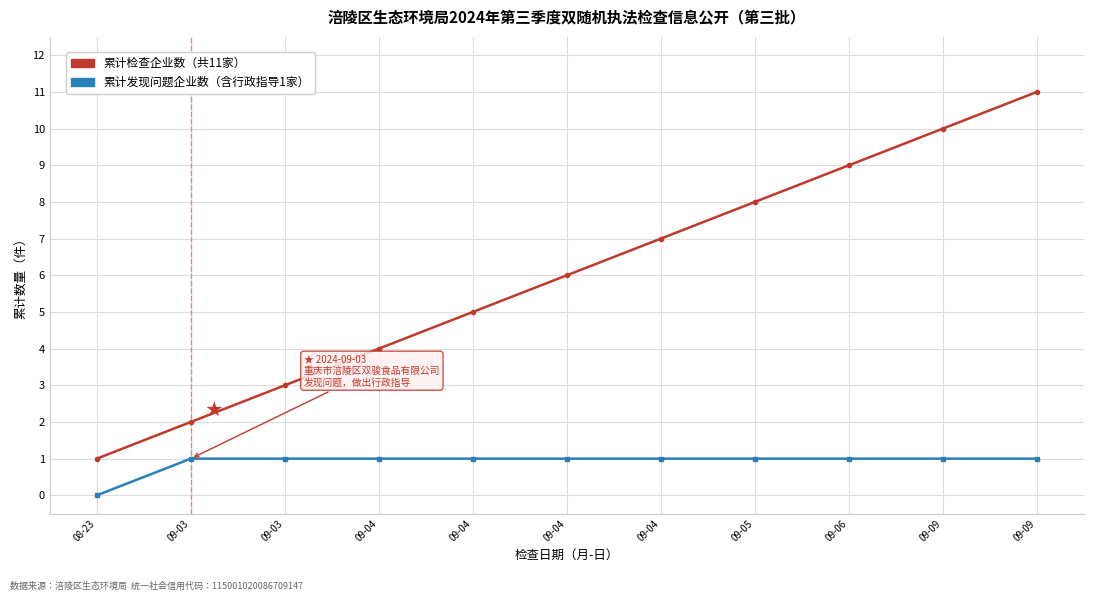

The 累计发现问题数 series shows 2 at 09-09. True or false?

False